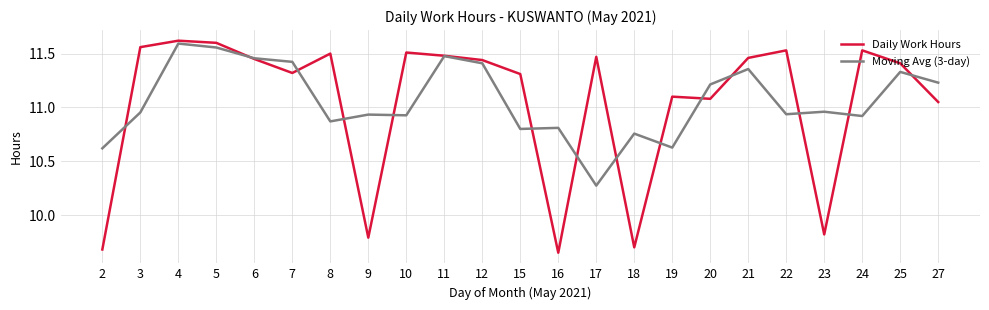

Which series changed the most between 2 and 16?

Moving Avg (3-day)